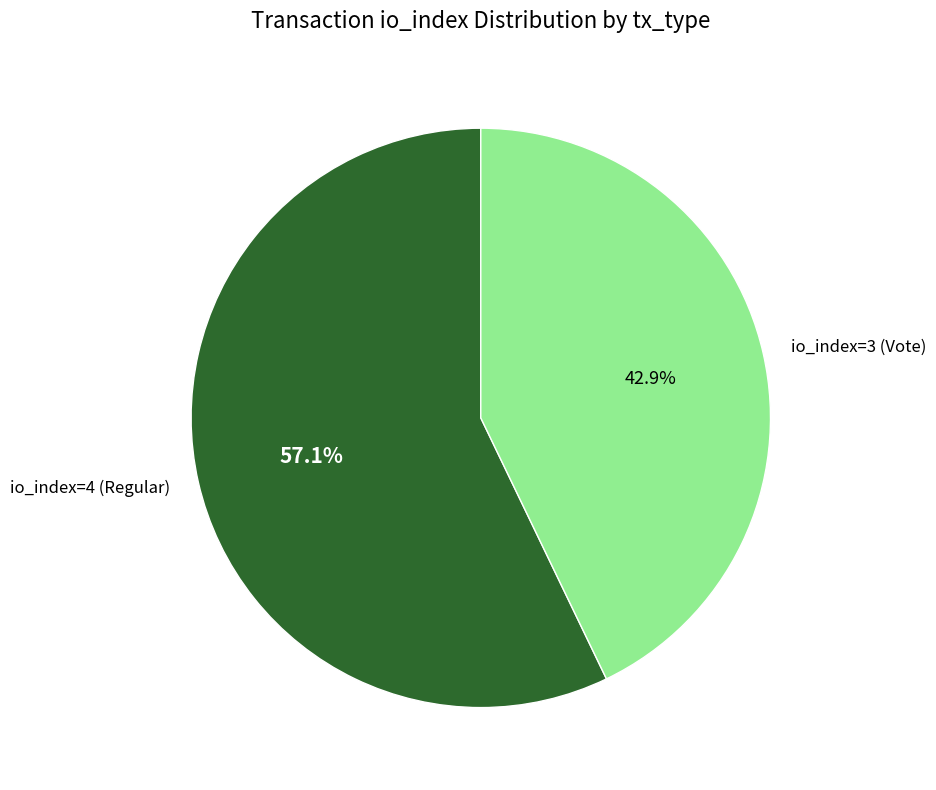

Is there a majority slice in this chart?

Yes